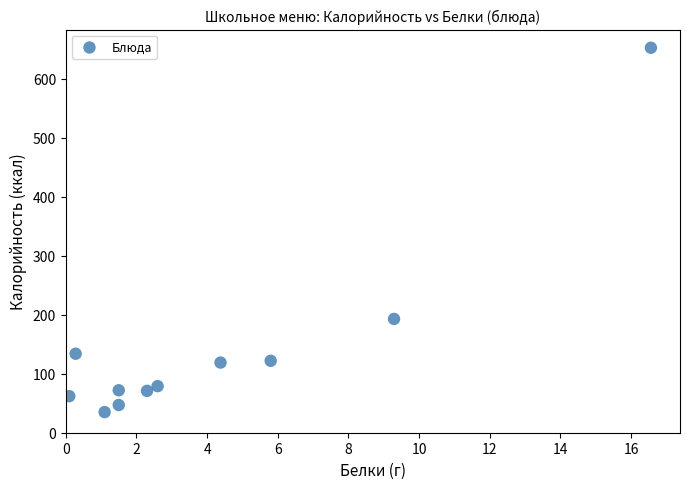

What is the average Y value?

144